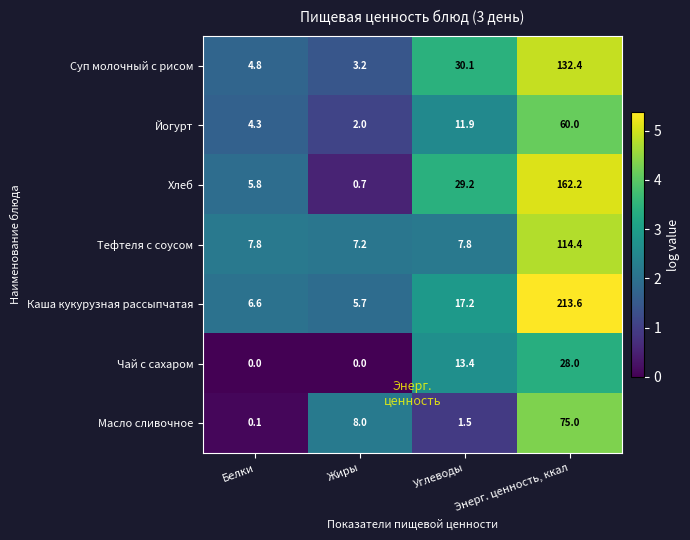

What is the difference between the second highest and second lowest values in the Чай с сахаром series?

13.4